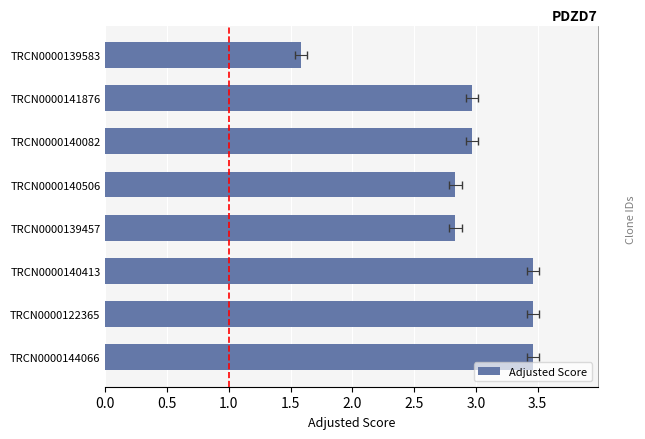

How many distinct data groups are displayed?

1